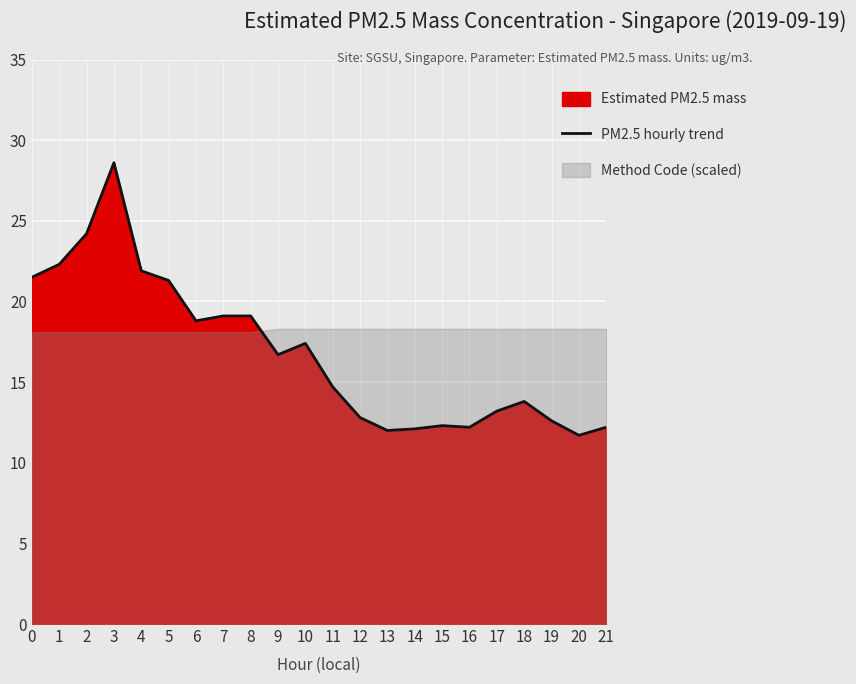

Between 21 and 2, which is larger?

2